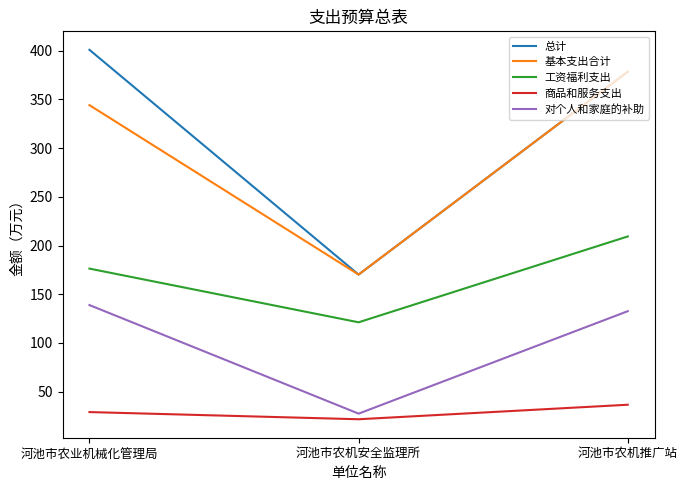

At which label is 对个人和家庭的补助 closest to 83?

河池市农机推广站